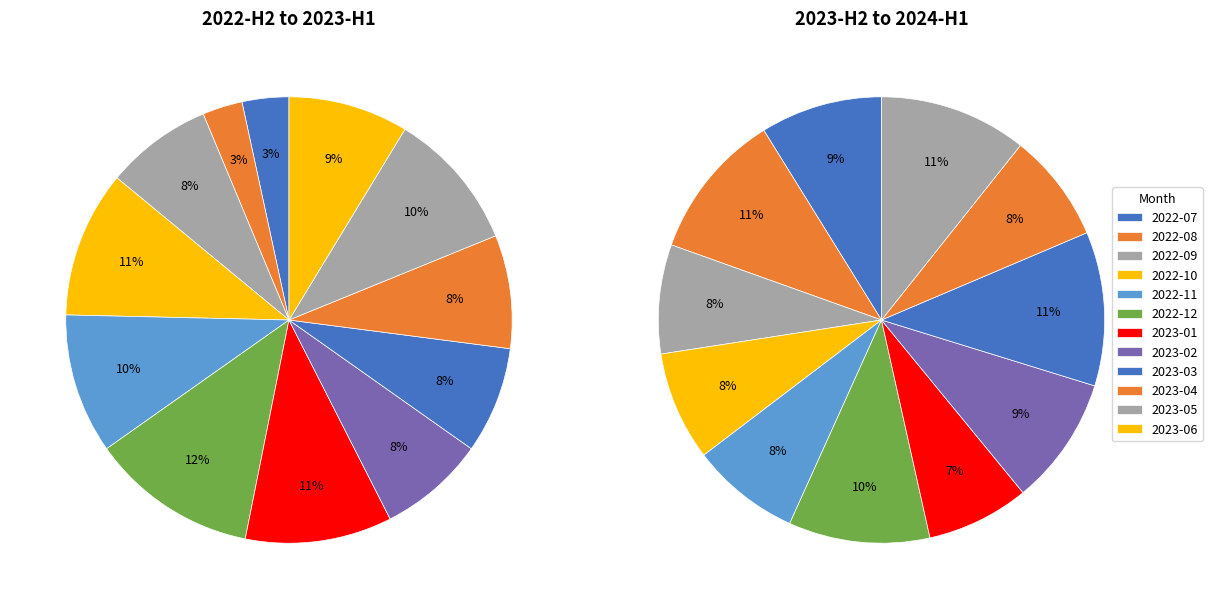

To the nearest percent, what portion does 2022-12 represent?

12%